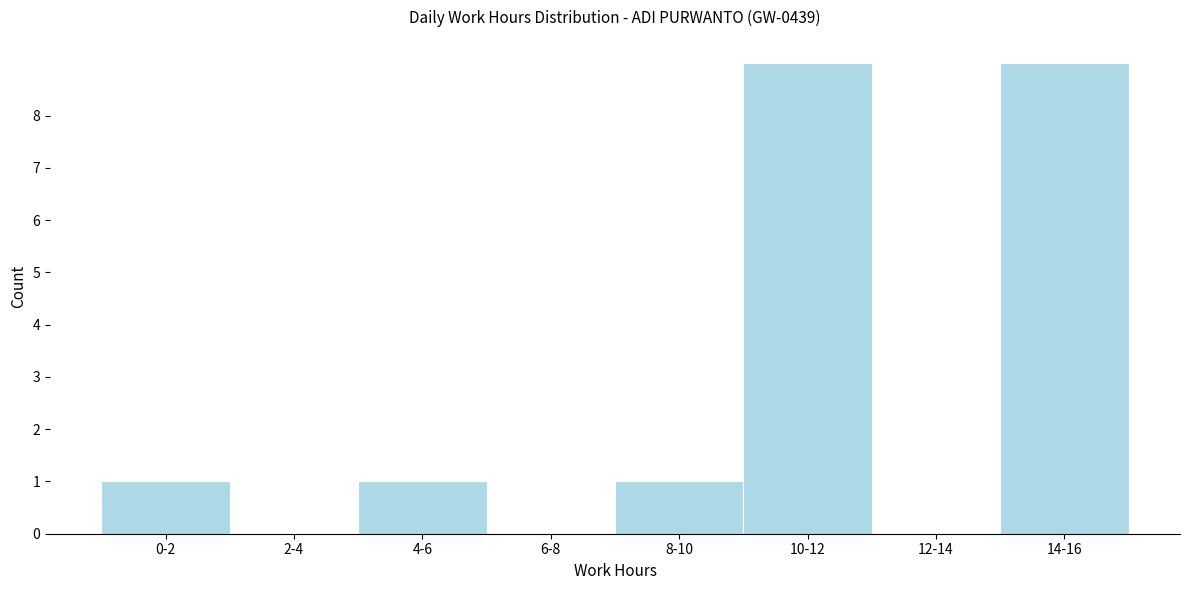

Reading left to right, extract all data points from this chart.

0-2=1	2-4=0	4-6=1	6-8=0	8-10=1	10-12=9	12-14=0	14-16=9